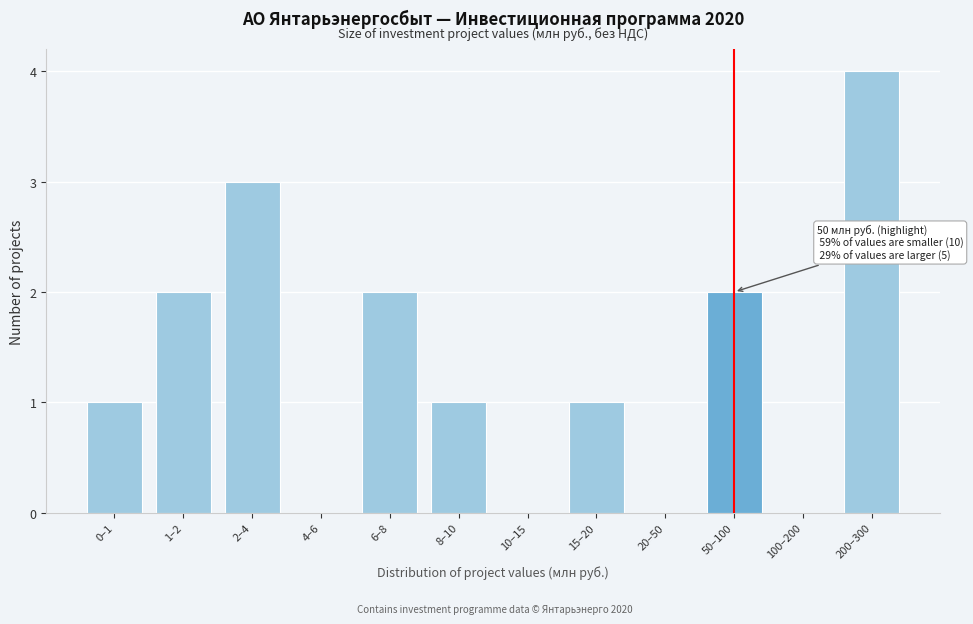

Reading left to right, list all the values displayed in this chart.

0–1=1	1–2=2	2–4=3	4–6=0	6–8=2	8–10=1	10–15=0	15–20=1	20–50=0	50–100=2	100–200=0	200–300=4